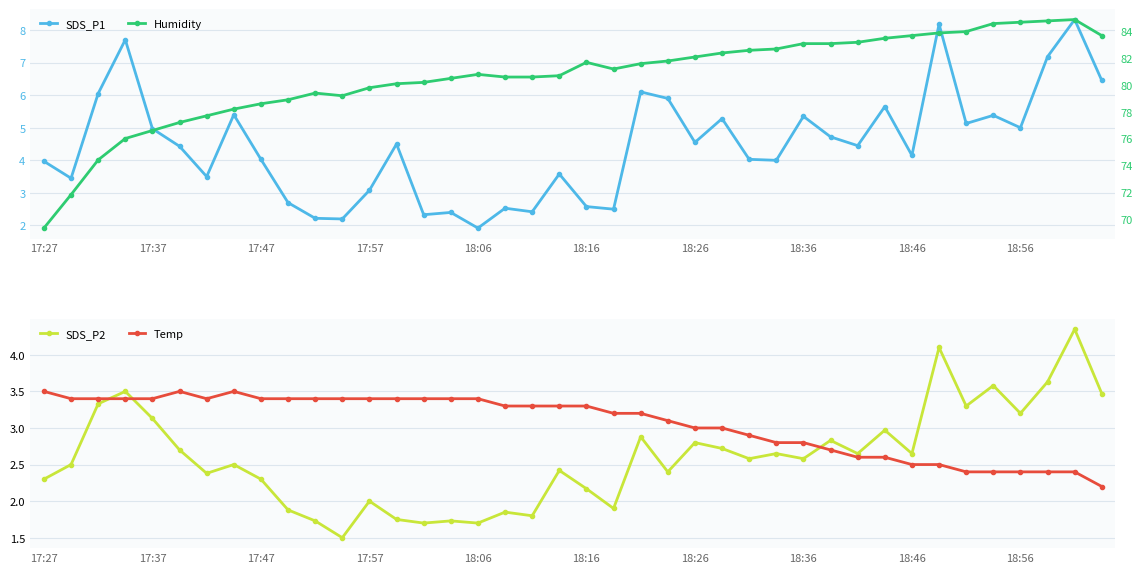

The SDS_P2 series shows 0.9 at 17:57. True or false?

False